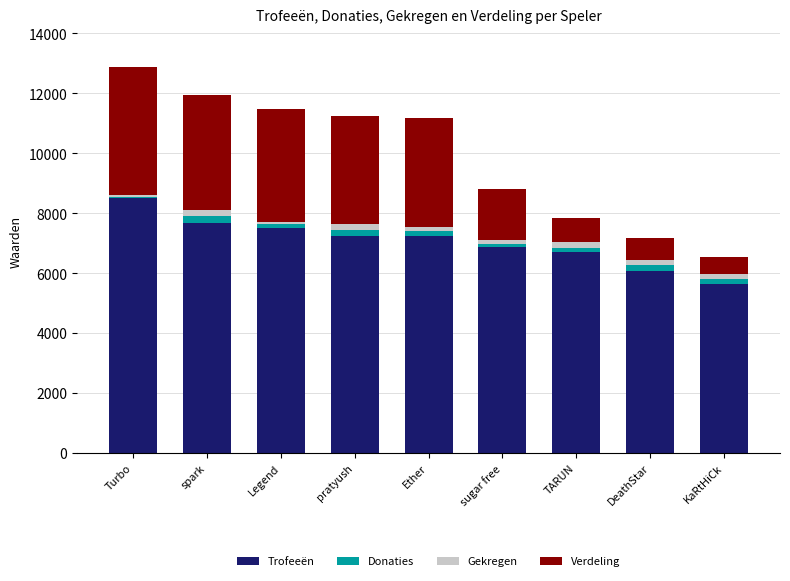

What is the sum of all Trofeeën values?

63457